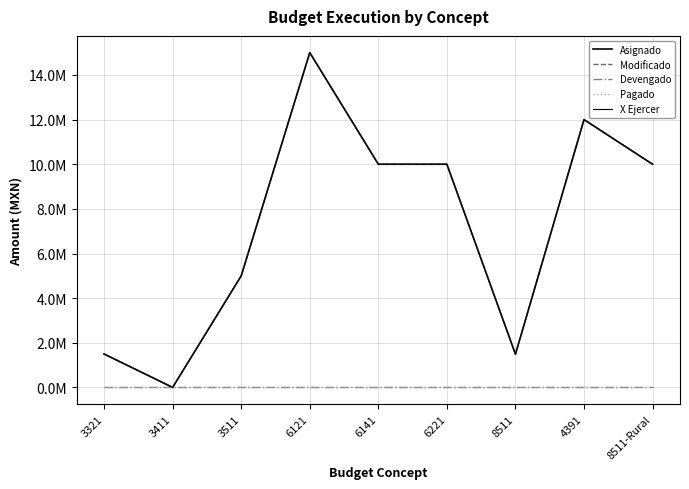

List the series in order of their peak value, highest first.

Asignado, Modificado, X Ejercer, Devengado, Pagado